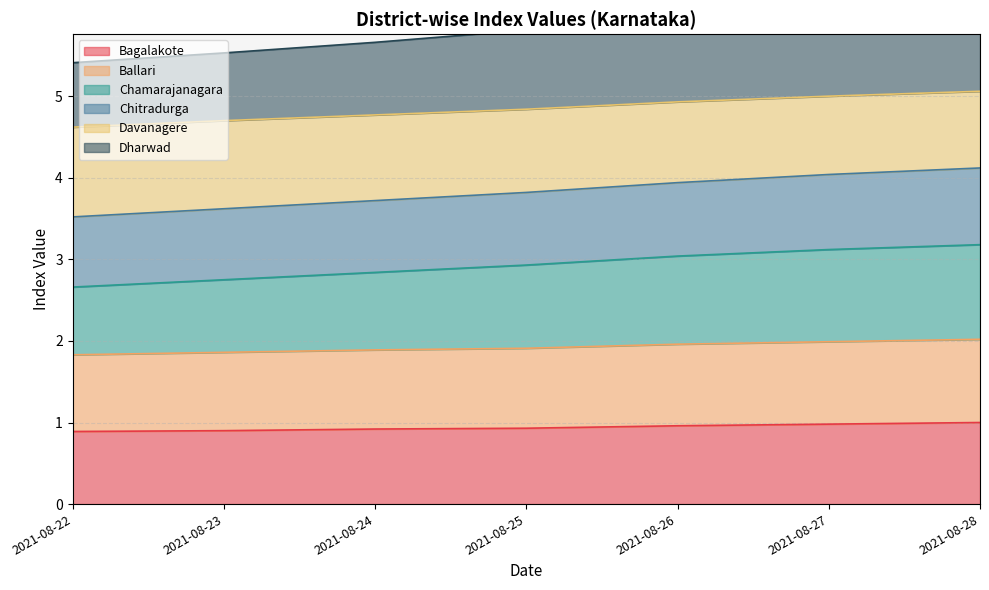

List the labels in order of Bagalakote value, largest first.

2021-08-28, 2021-08-27, 2021-08-26, 2021-08-25, 2021-08-24, 2021-08-23, 2021-08-22